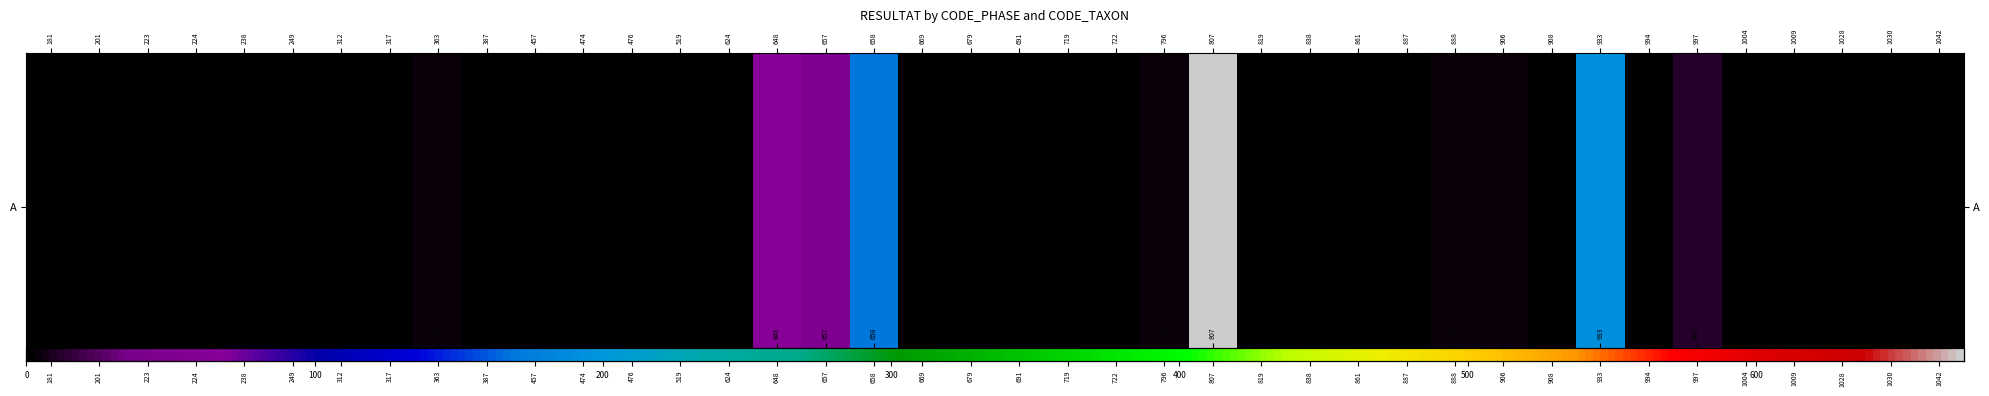

What is the difference between the values at 317 and 933?

192